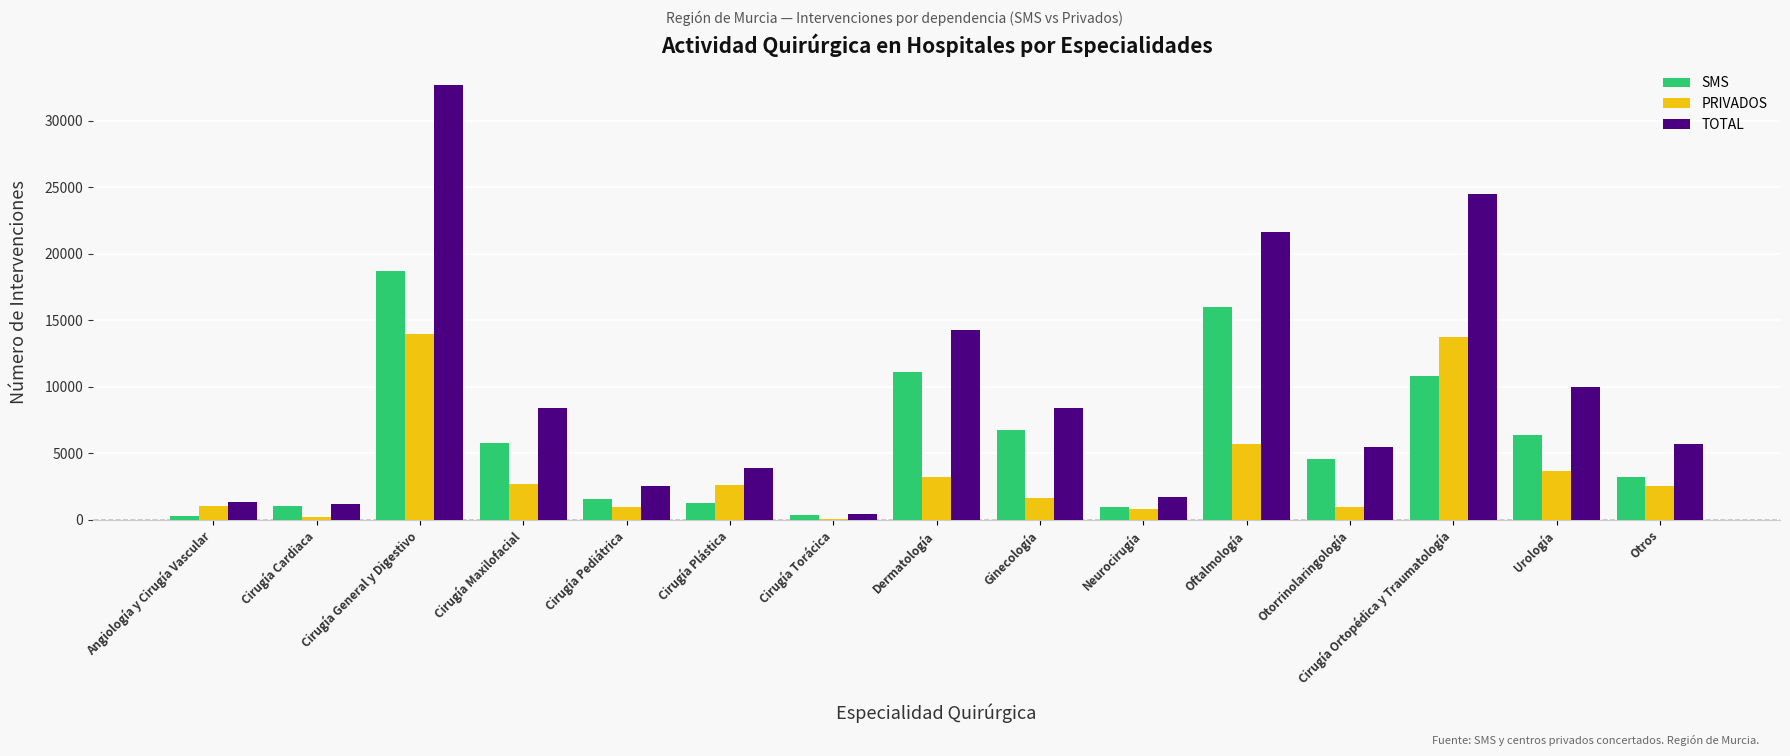

What is the average value of the SMS series?

5901